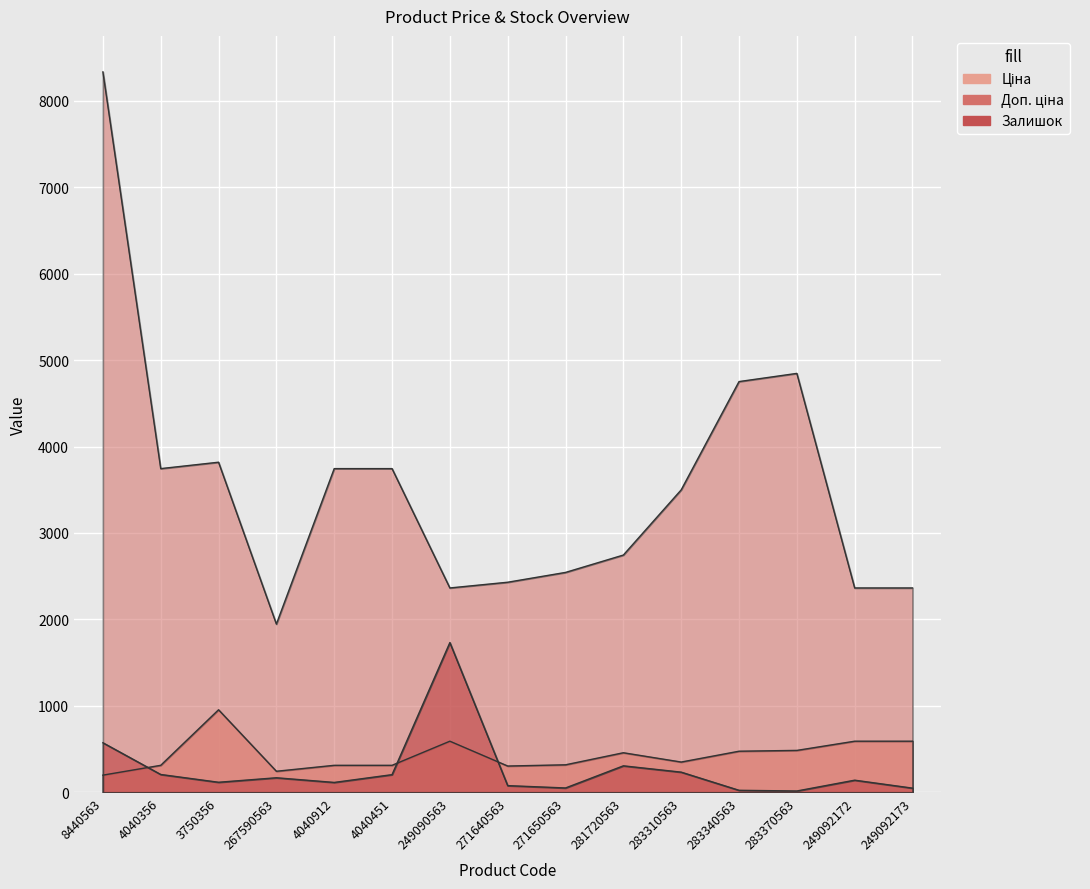

What is the difference between the Ціна values at 271640563 and 8440563?

105.3